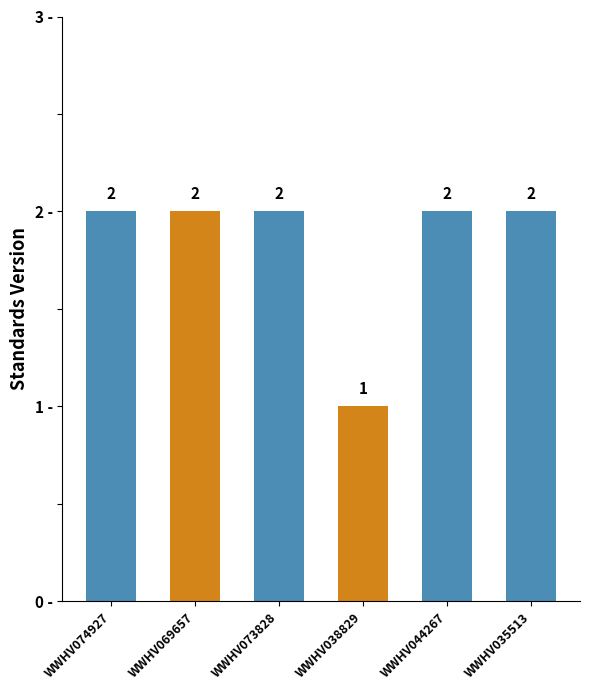

What is the average value?

2